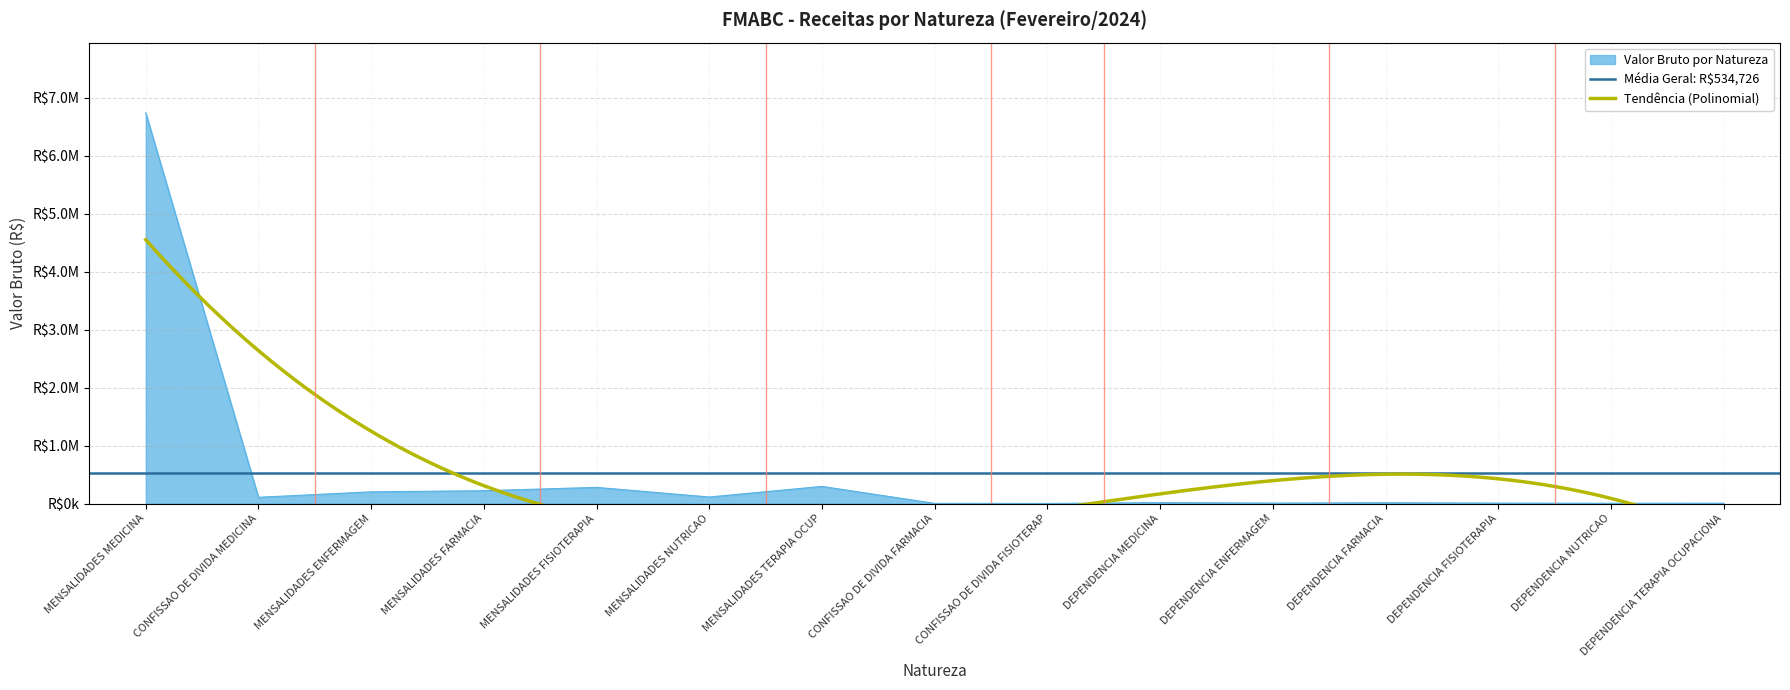

At which category does the data reach its first local valley?

CONFISSAO DE DIVIDA MEDICINA